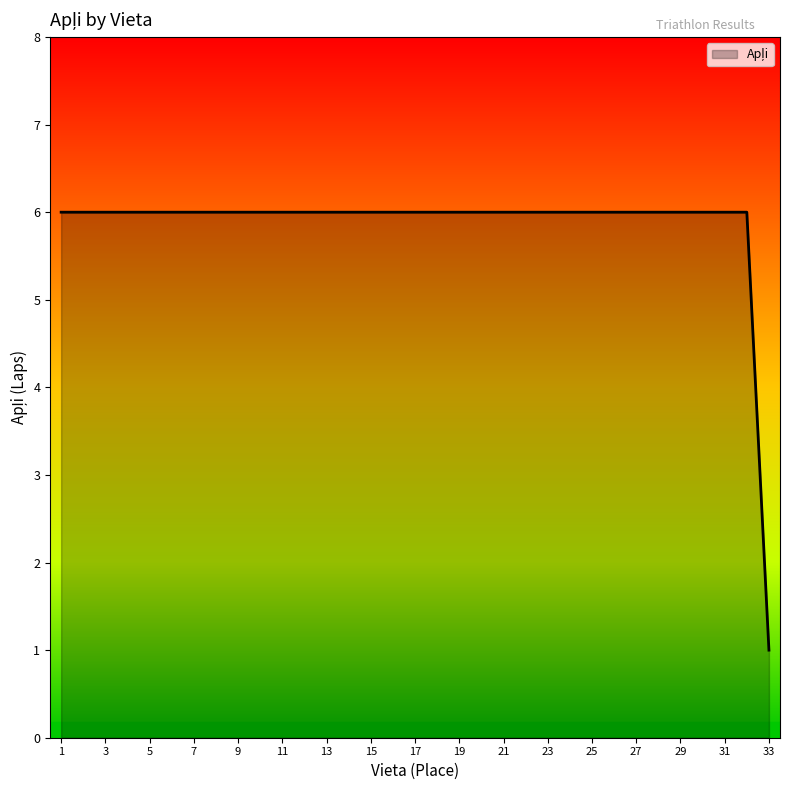

Reading left to right, list all the values displayed in this chart.

6	6	6	6	6	6	6	6	6	6	6	6	6	6	6	6	6	6	6	6	6	6	6	6	6	6	6	6	6	6	6	6	1